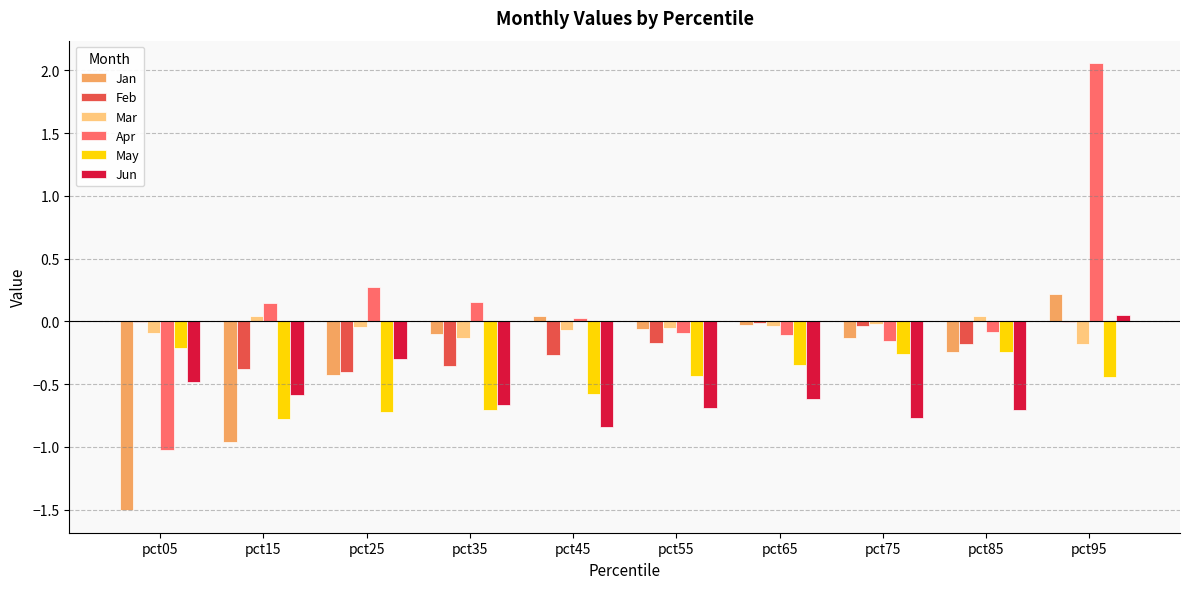

Which series has the largest total across all categories?

Apr